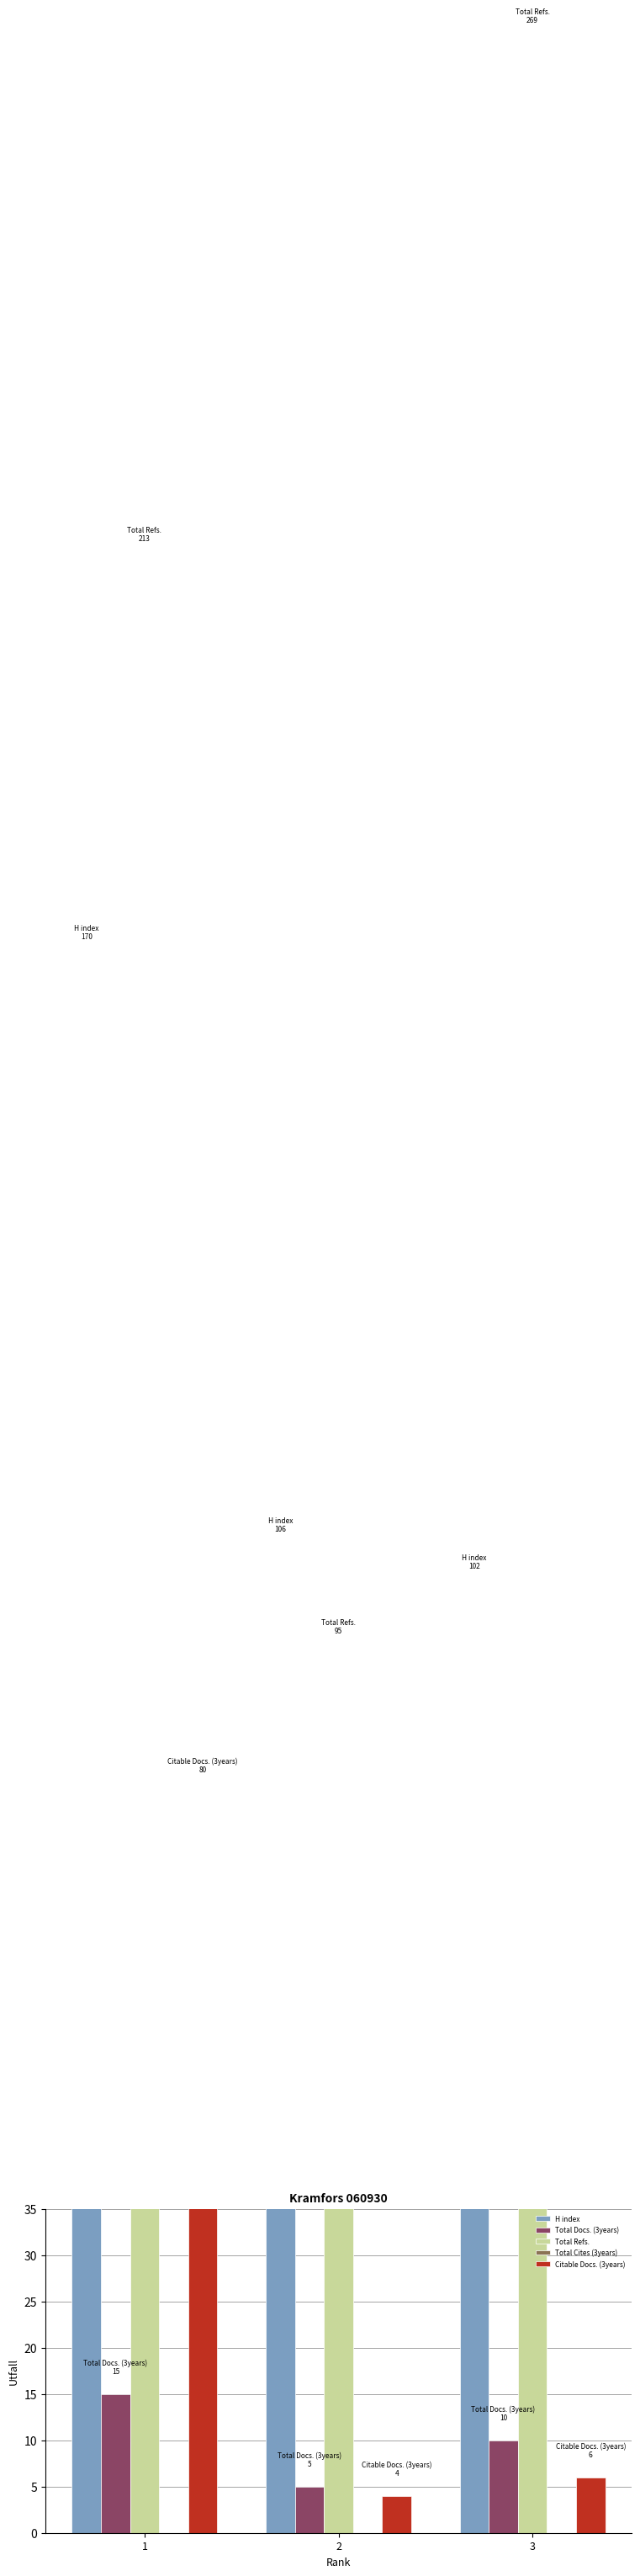

What is the value of the H index bar at the 2nd from the left?

106